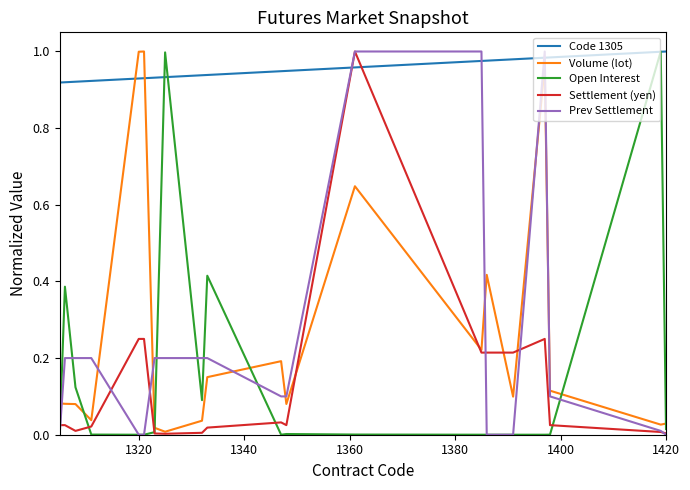

True or false: Volume (lot) and Prev Settlement intersect in this chart.

True